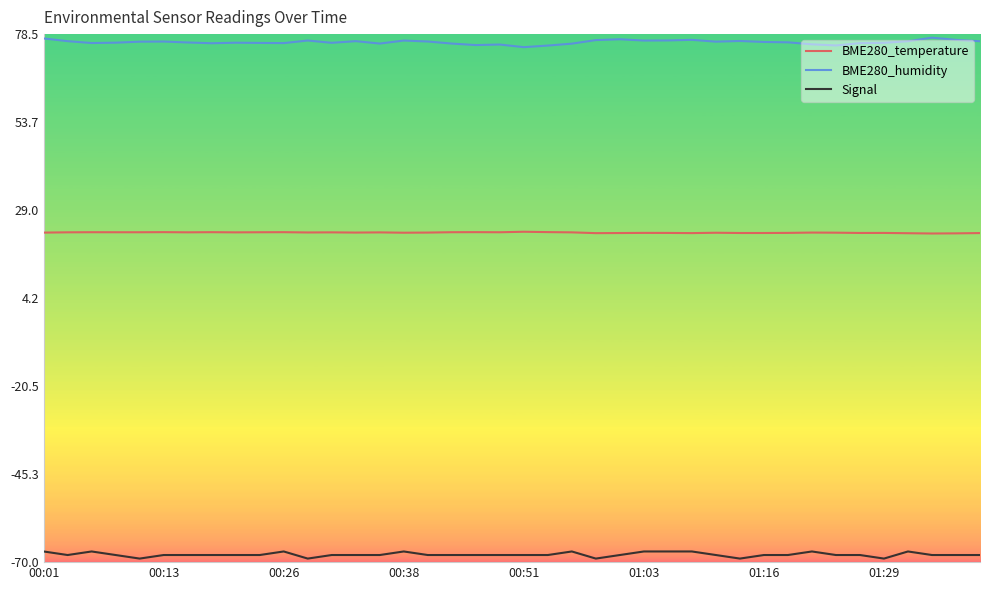

Which series has the largest total across all categories?

BME280_humidity